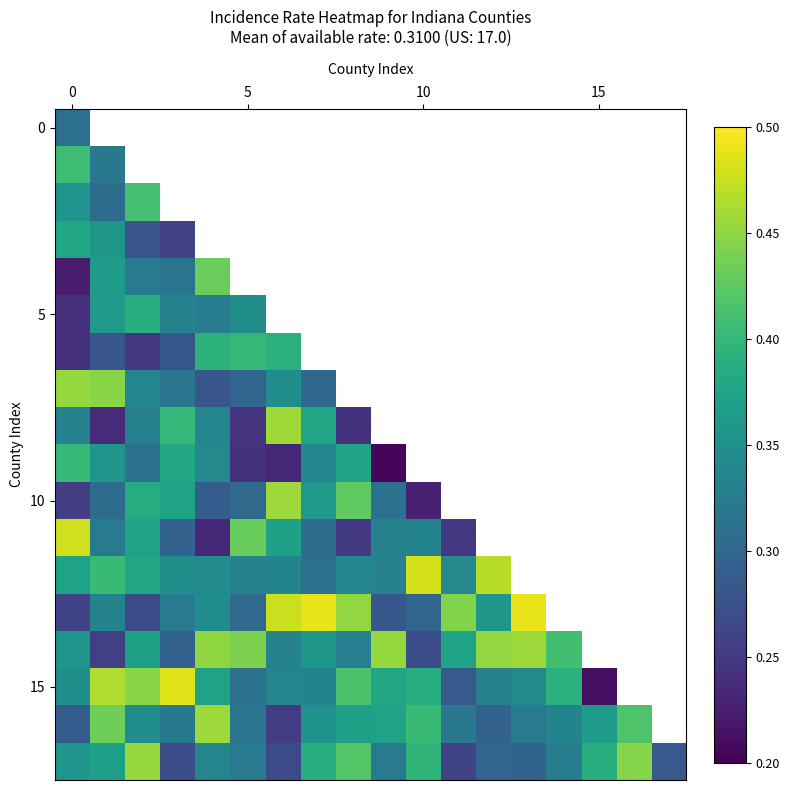

How many data points does each series have?

18